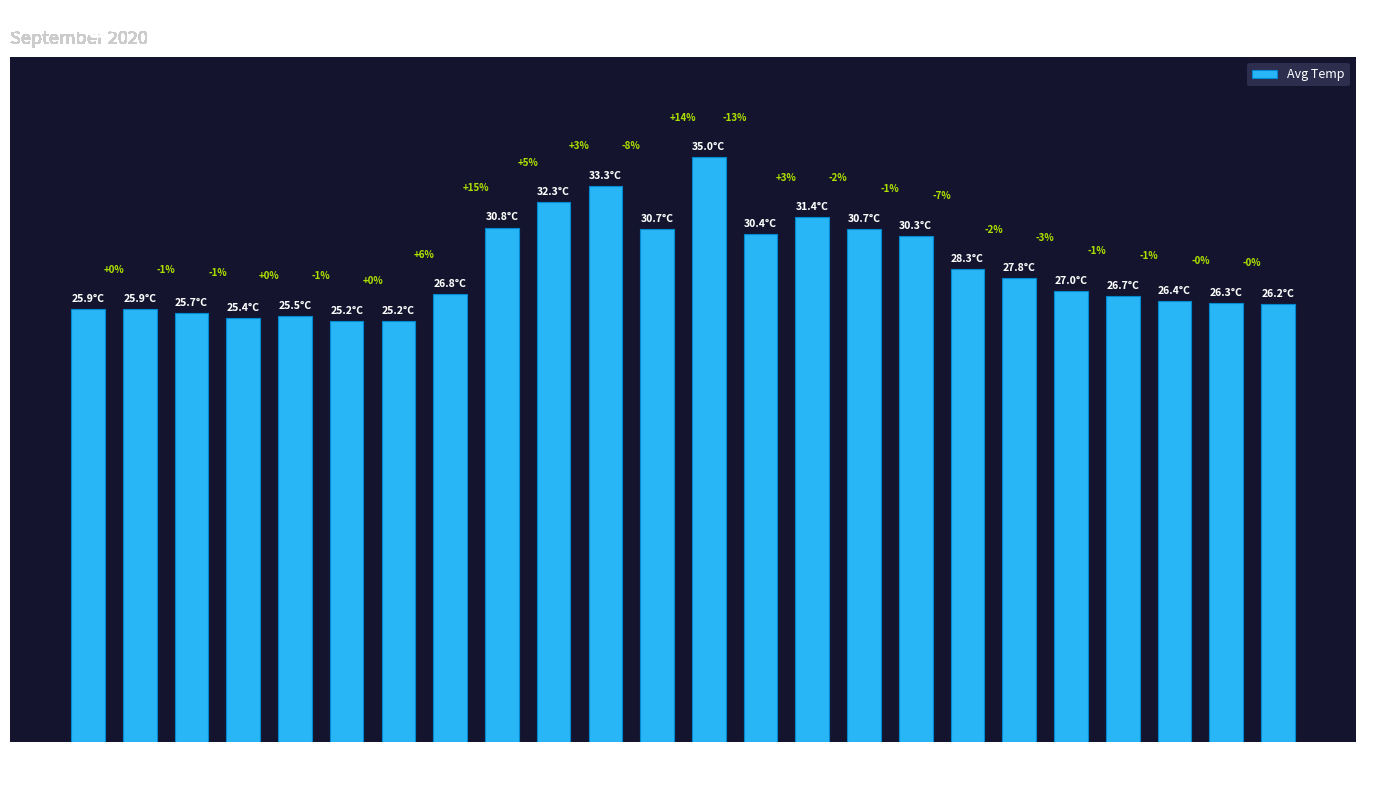

What is the minimum value shown in the chart?

25.2